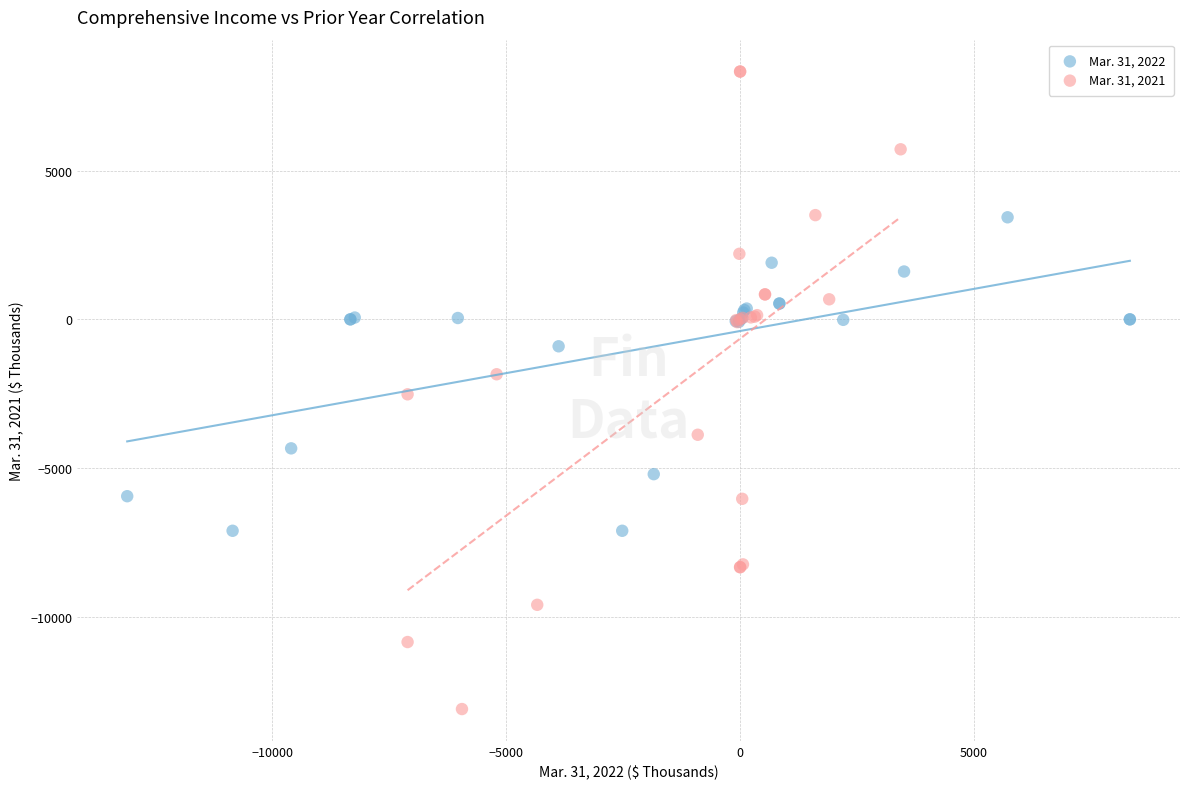

What are all the series names shown in the legend?

Mar. 31, 2022, Mar. 31, 2021